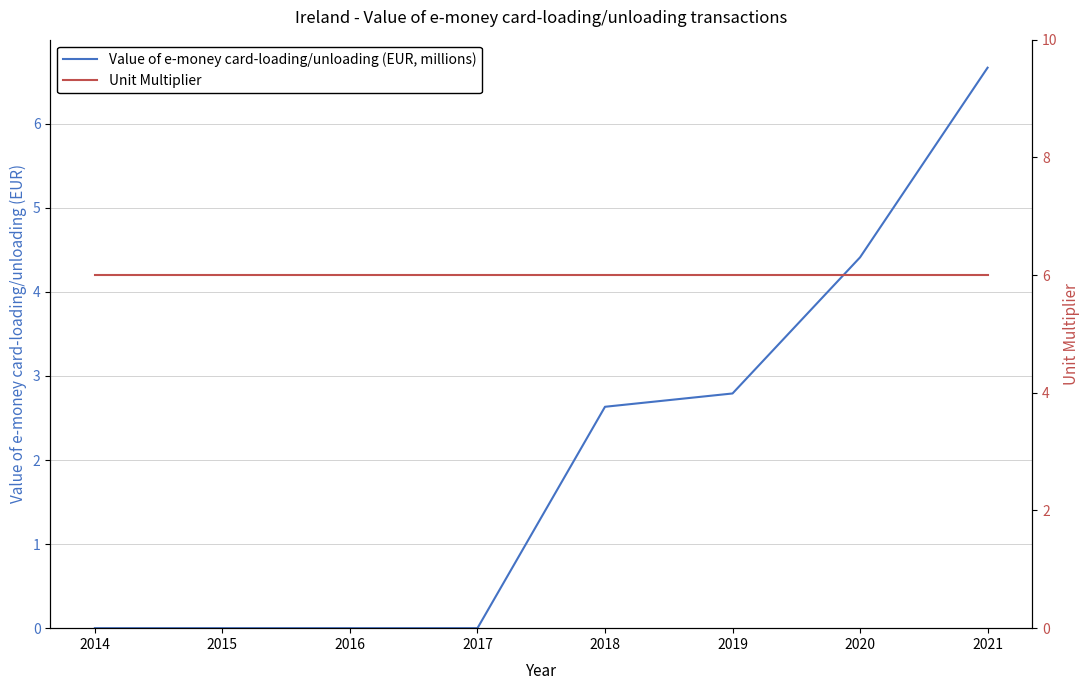

Is this an area chart (filled region under the line)?

No